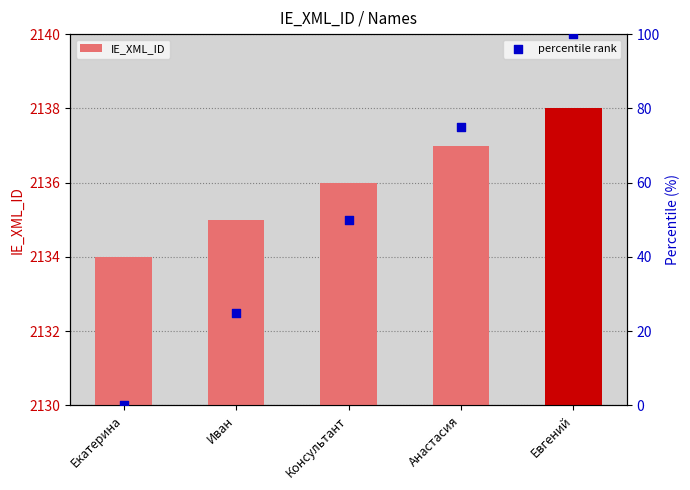

Which series has the largest total across all categories?

IE_XML_ID